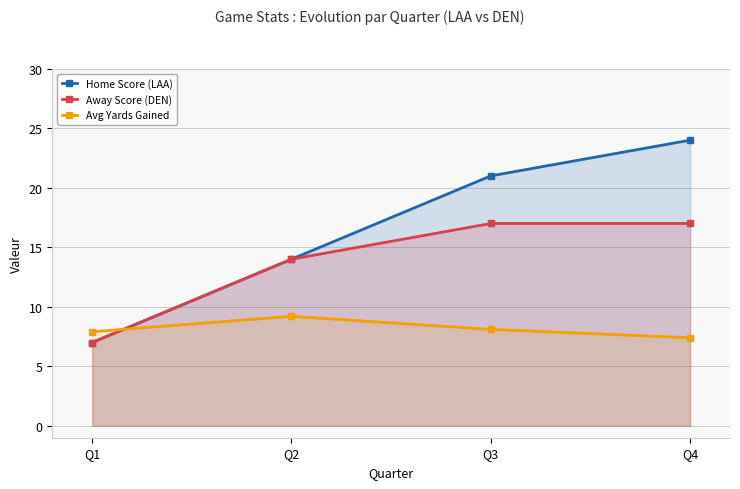

Between Q1 and Q3, which is larger?

Q3